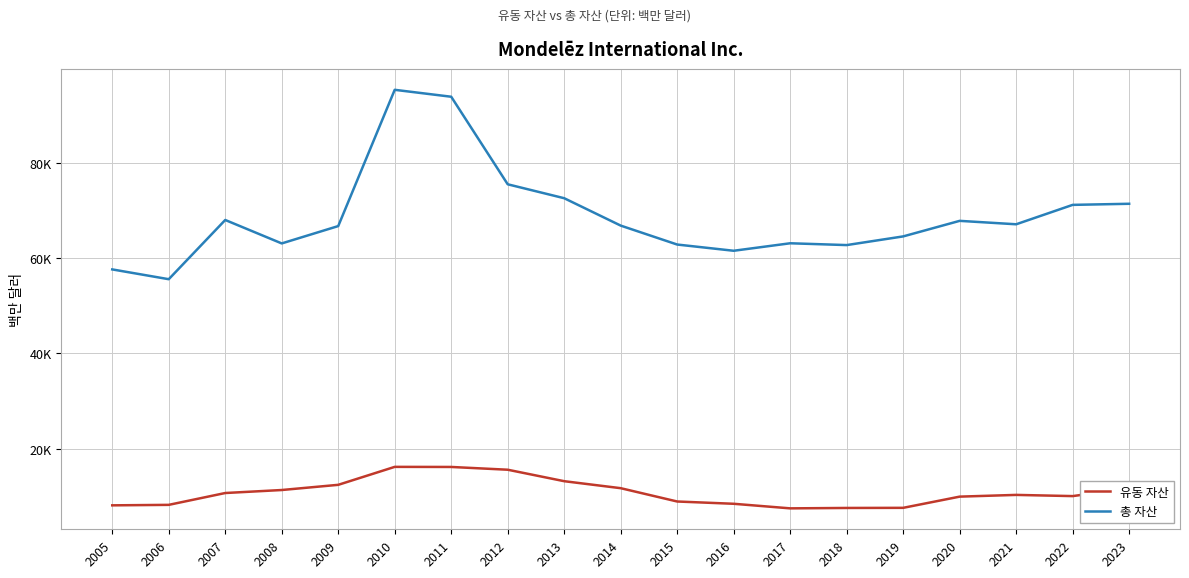

Rank the series by their maximum value, from highest to lowest.

총 자산, 유동 자산